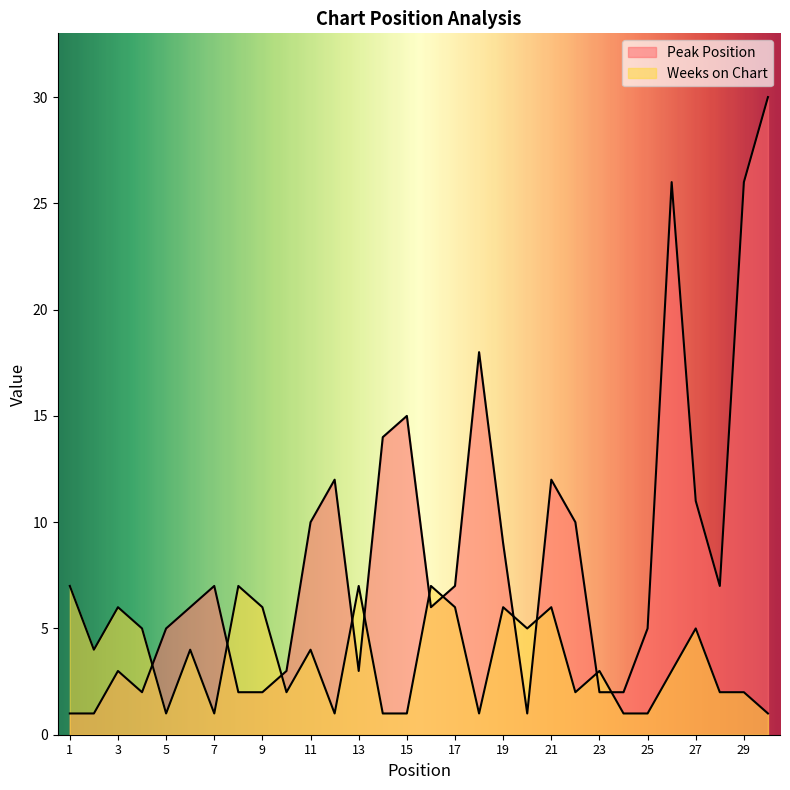

What is the difference between the highest and lowest values at 9?

4